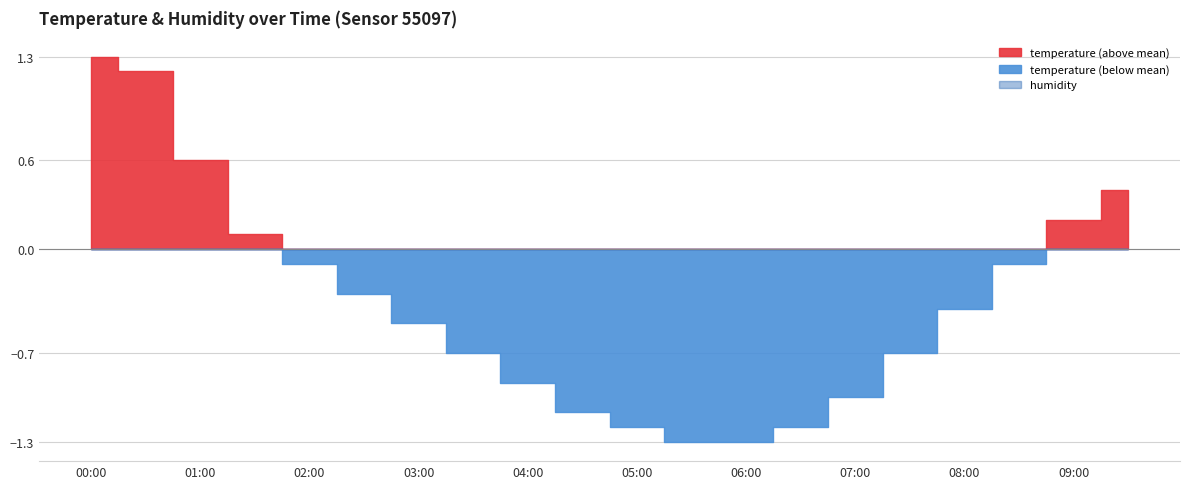

True or false: humidity has more than 2 points higher than both neighbors.

False